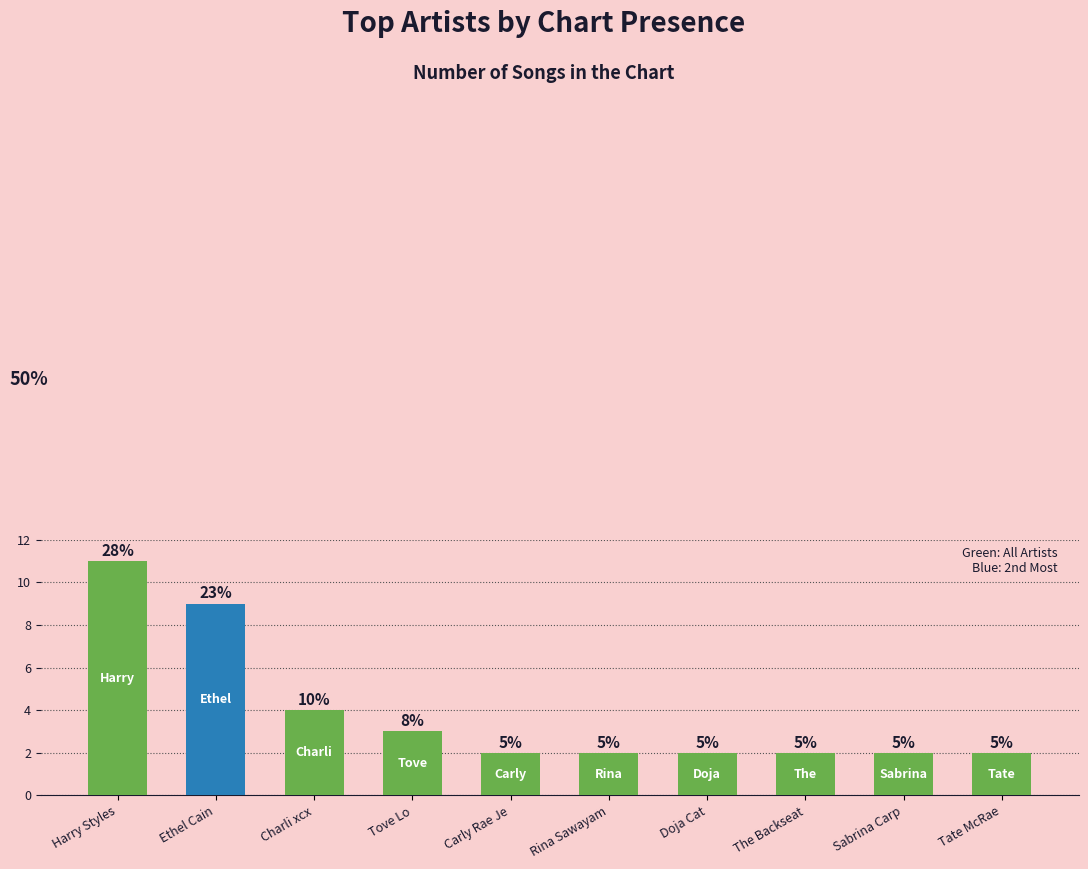

What is the value of the 9th bar from the left?

2